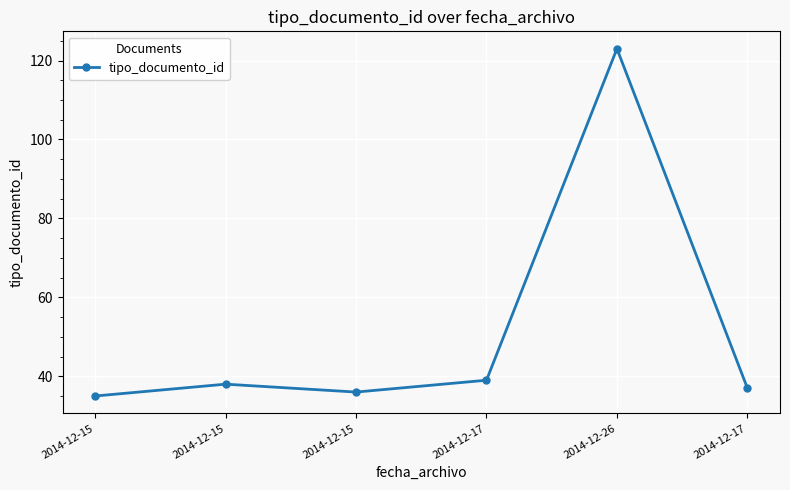

How many series are shown in this chart?

1